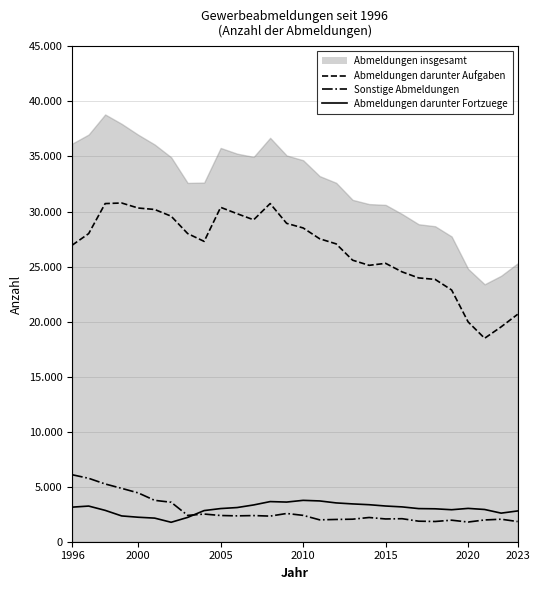

What is the average value of the Sonstige Abmeldungen zusammen series?

2813